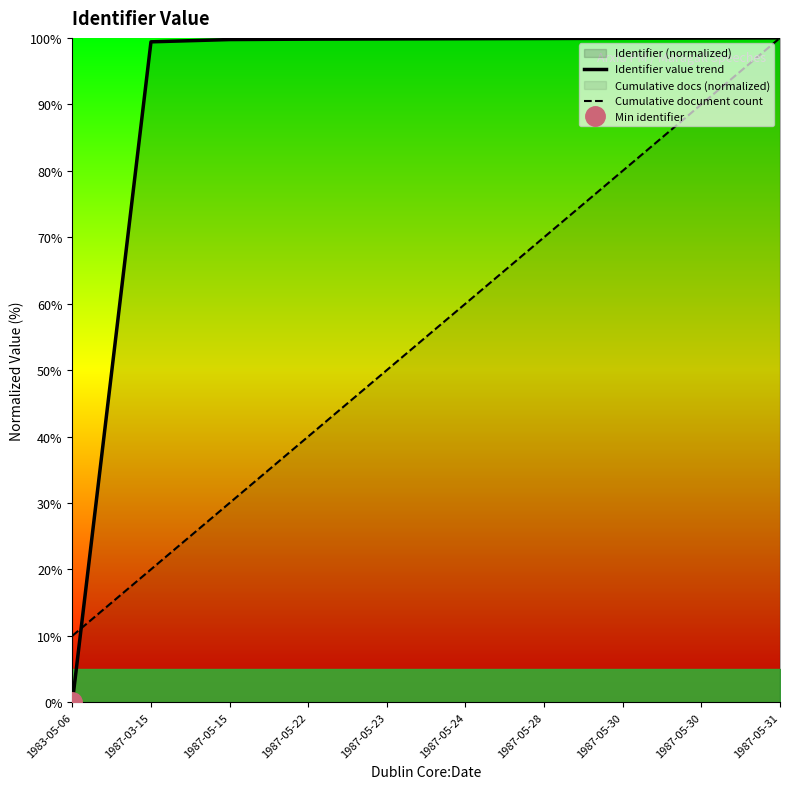

Which category has the highest value in the Identifier value trend series?

1987-05-31